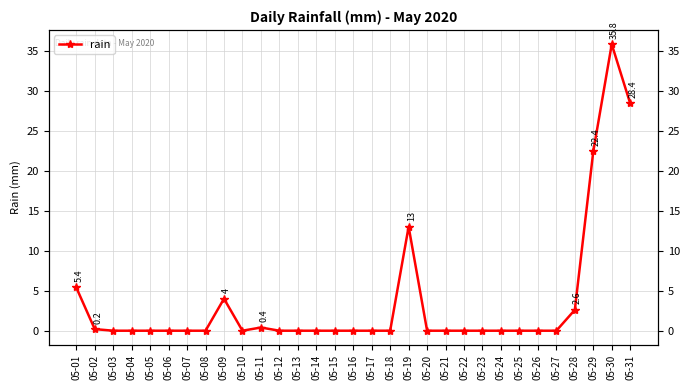

How many interior local valleys (lower than both neighbors) does the data have?

1